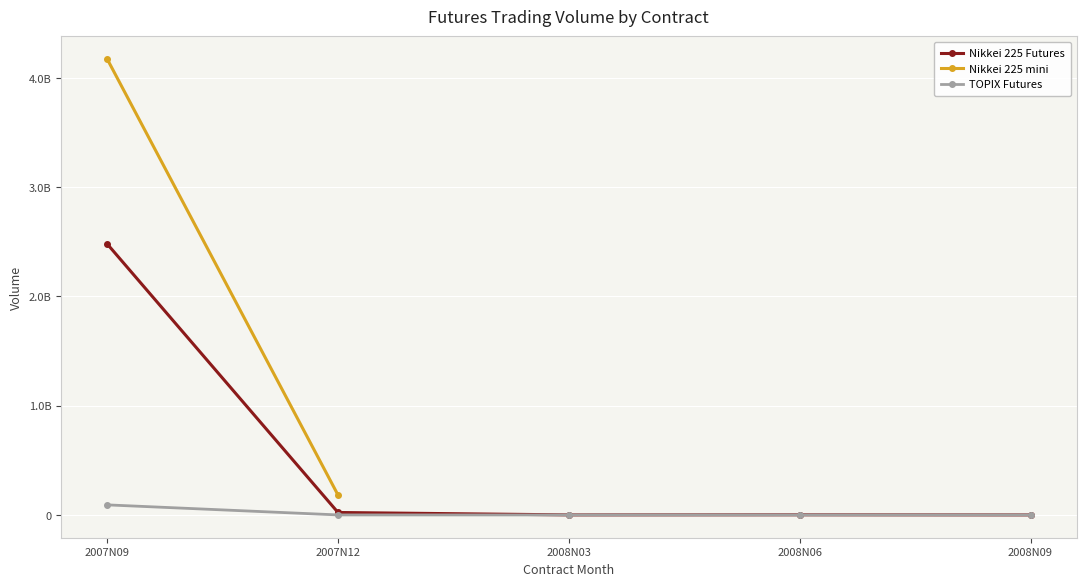

Does the chart display data point markers on the line(s)?

Yes